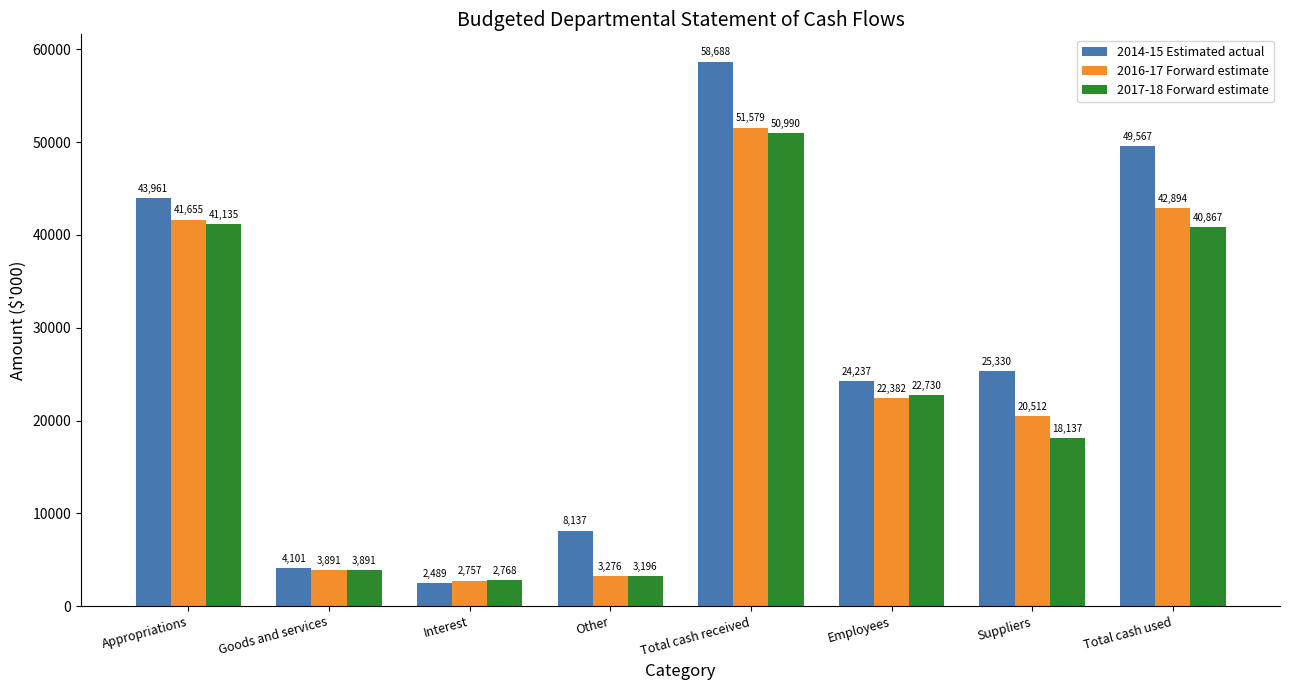

How many bars are there in each group?

3